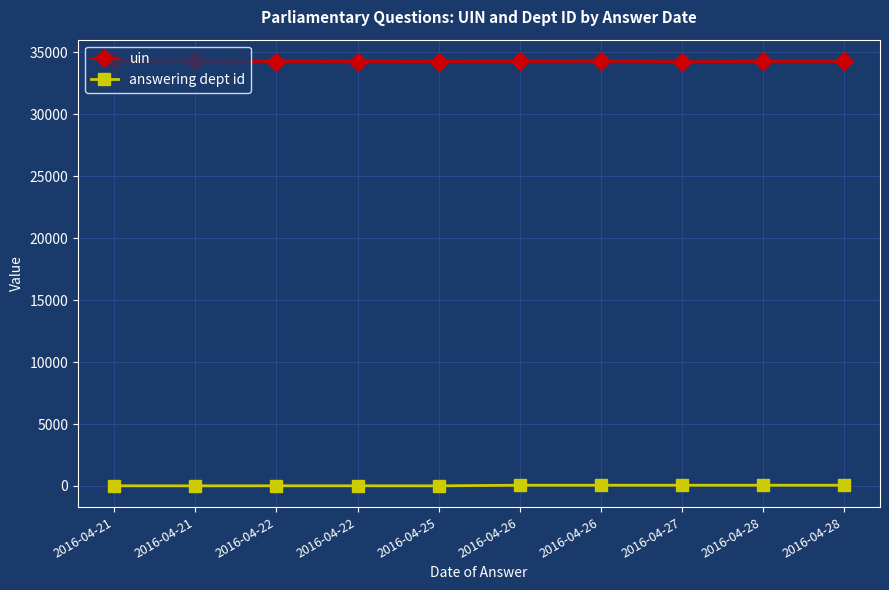

At how many categories does at least one series exceed 12443?

10